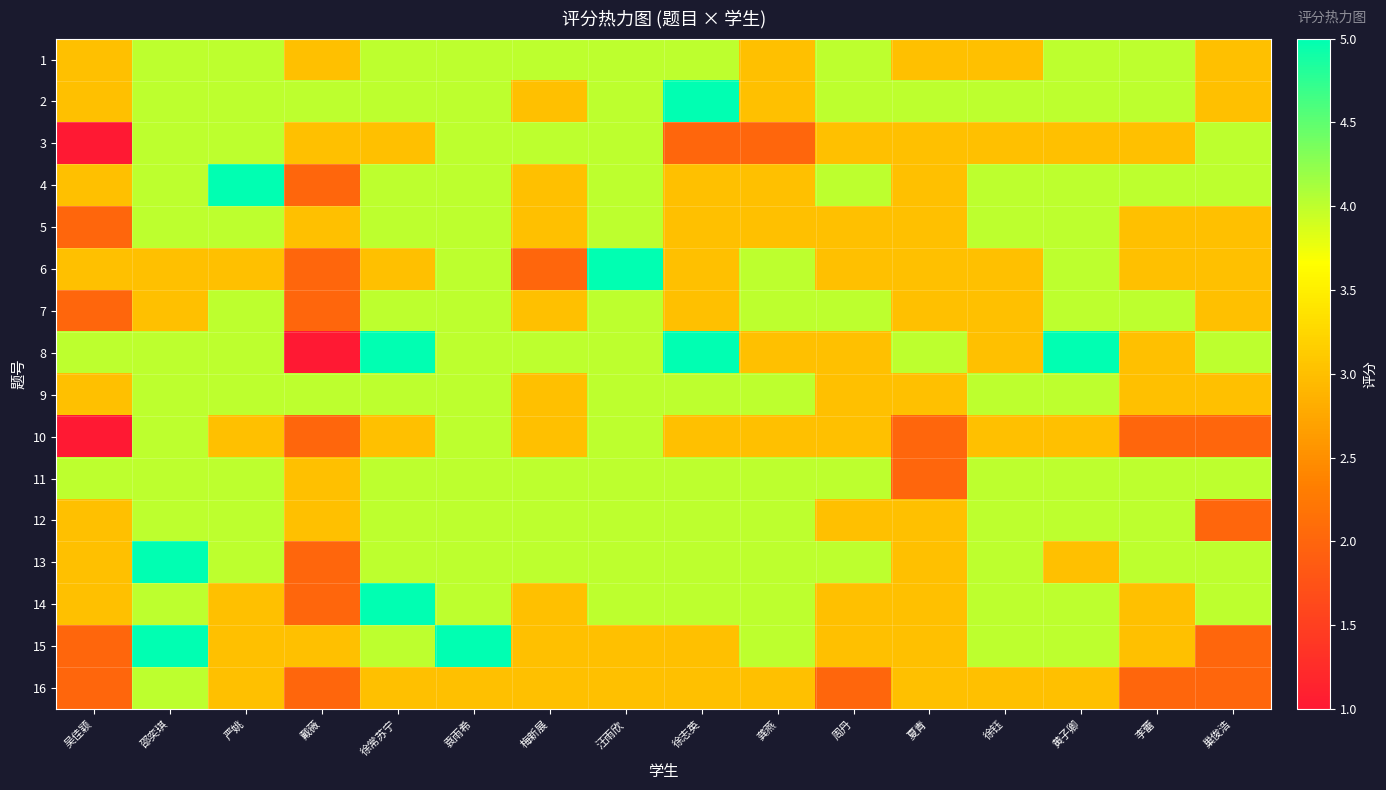

What is the maximum value shown in the chart?

5